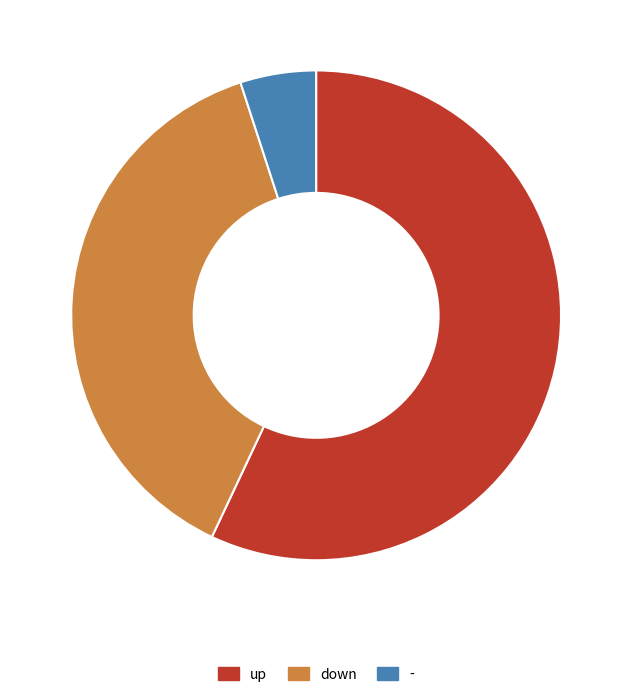

Combined, do - and up account for over 50%?

Yes